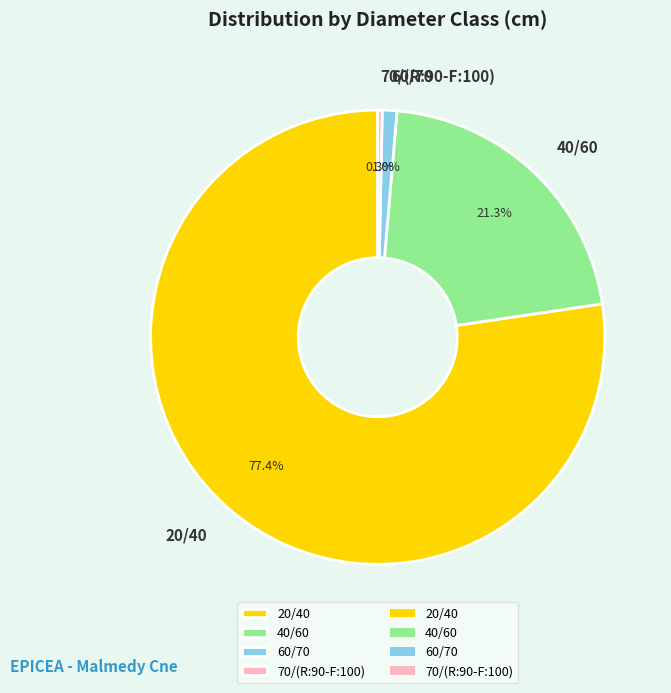

How many slices are in this pie chart?

4